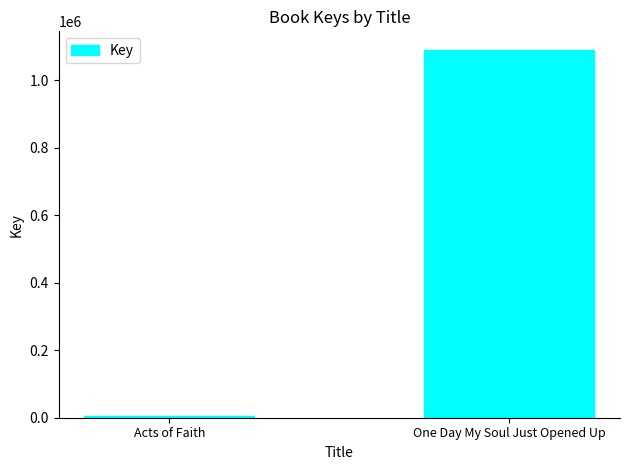

Which has a higher value, Acts of Faith or One Day My Soul Just Opened Up?

One Day My Soul Just Opened Up